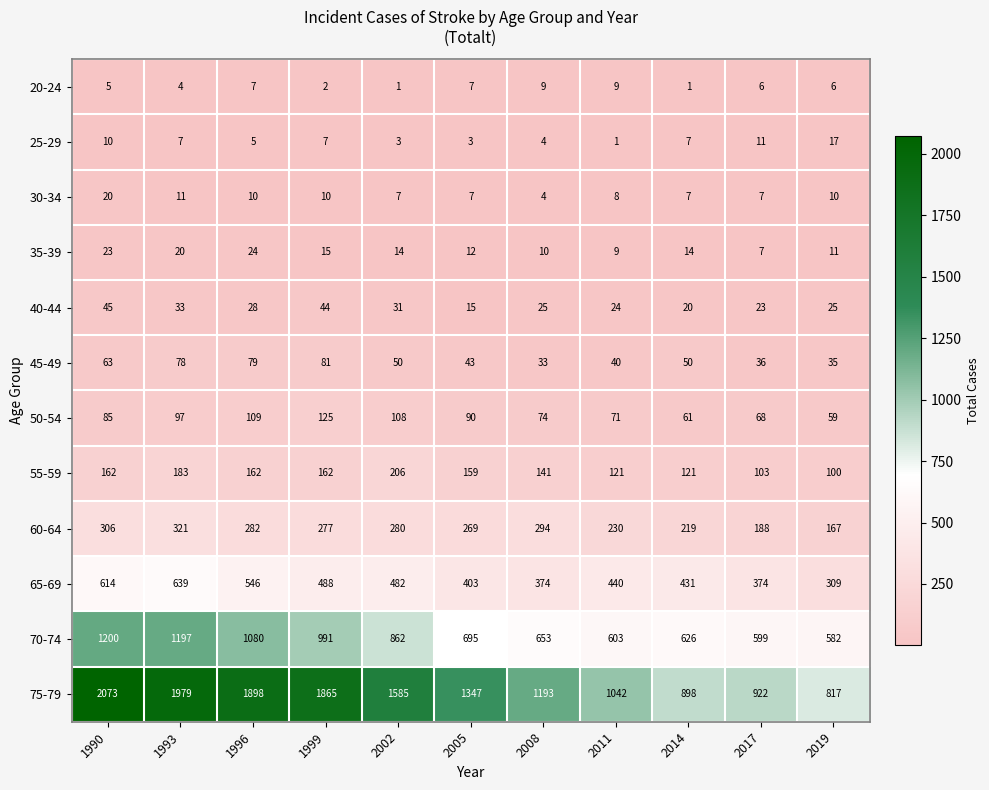

At which label does 45-49 reach its minimum?

2008